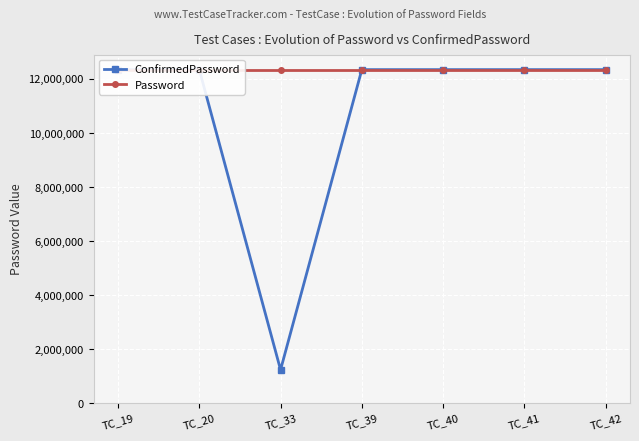

List the labels in order of Password value, largest first.

TC_40, TC_19, TC_20, TC_33, TC_39, TC_41, TC_42